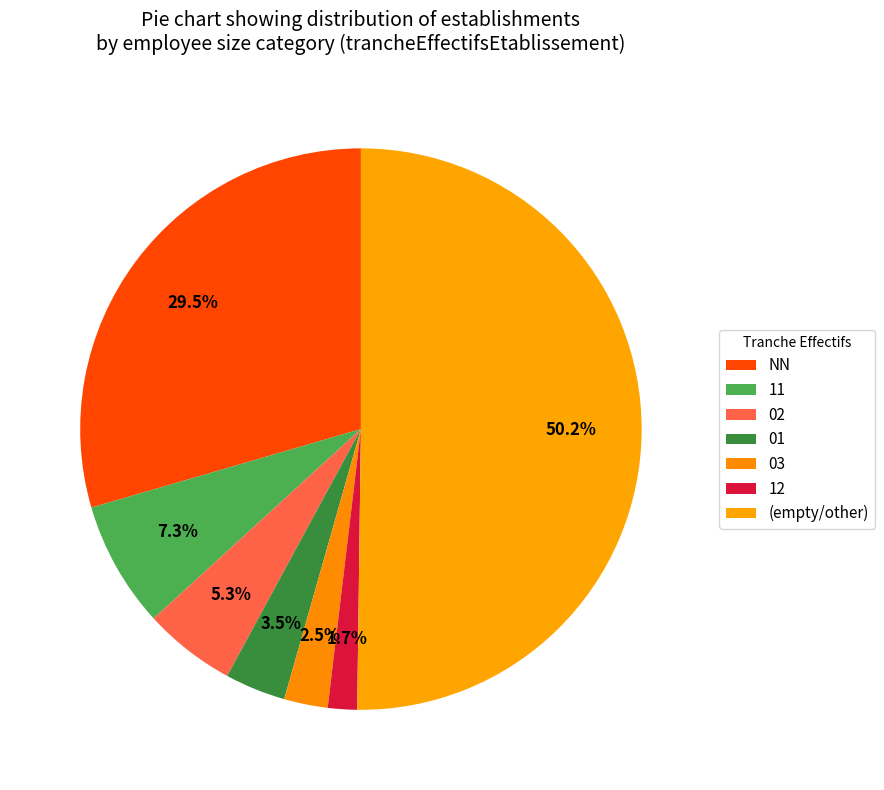

To the nearest percent, what is the combined percentage of 11 and 01?

11%